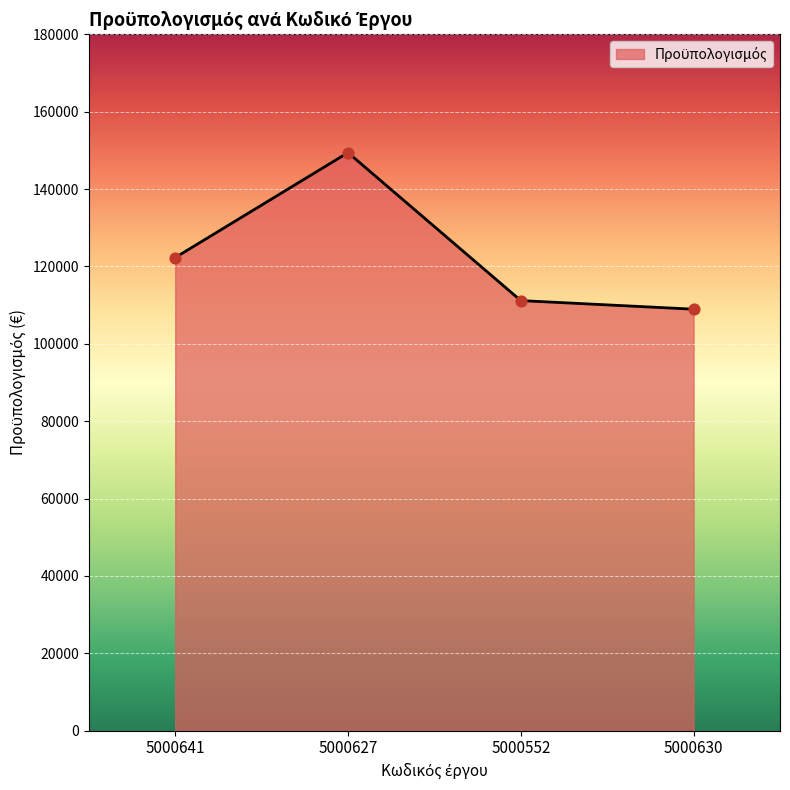

What is the change in value from 5000552 to 5000630?

-2223.2